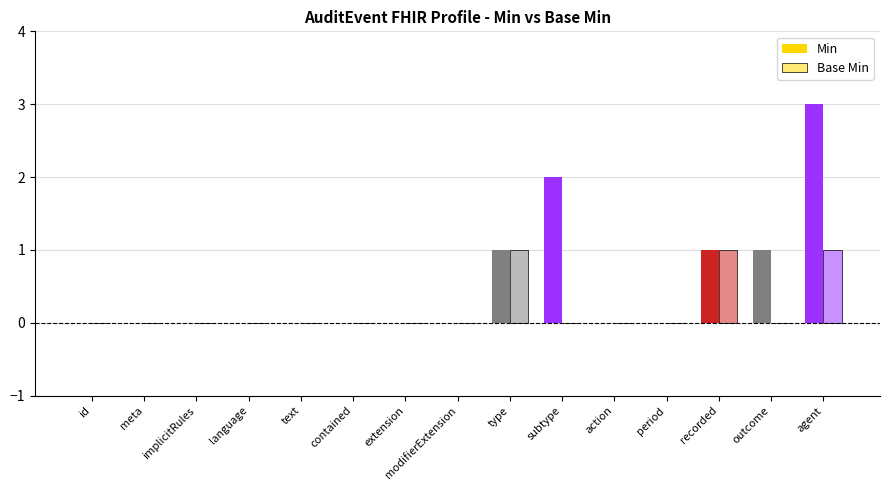

Which label corresponds to the largest value in the chart?

agent